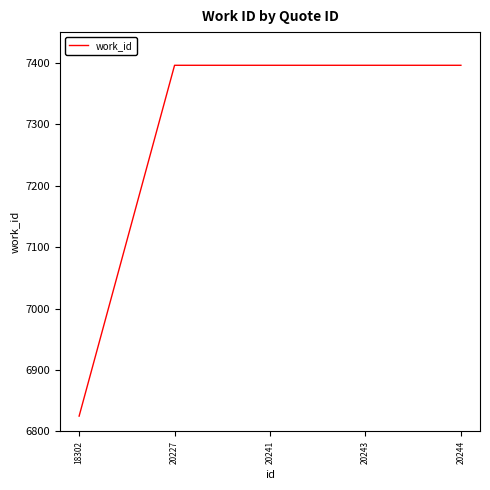

True or false: there are more than 2 points higher than both neighbors.

False